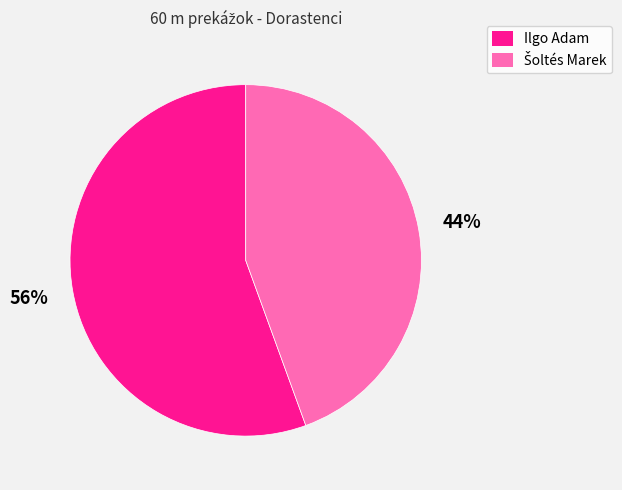

Is it true that Ilgo Adam is 56% of the pie?

True